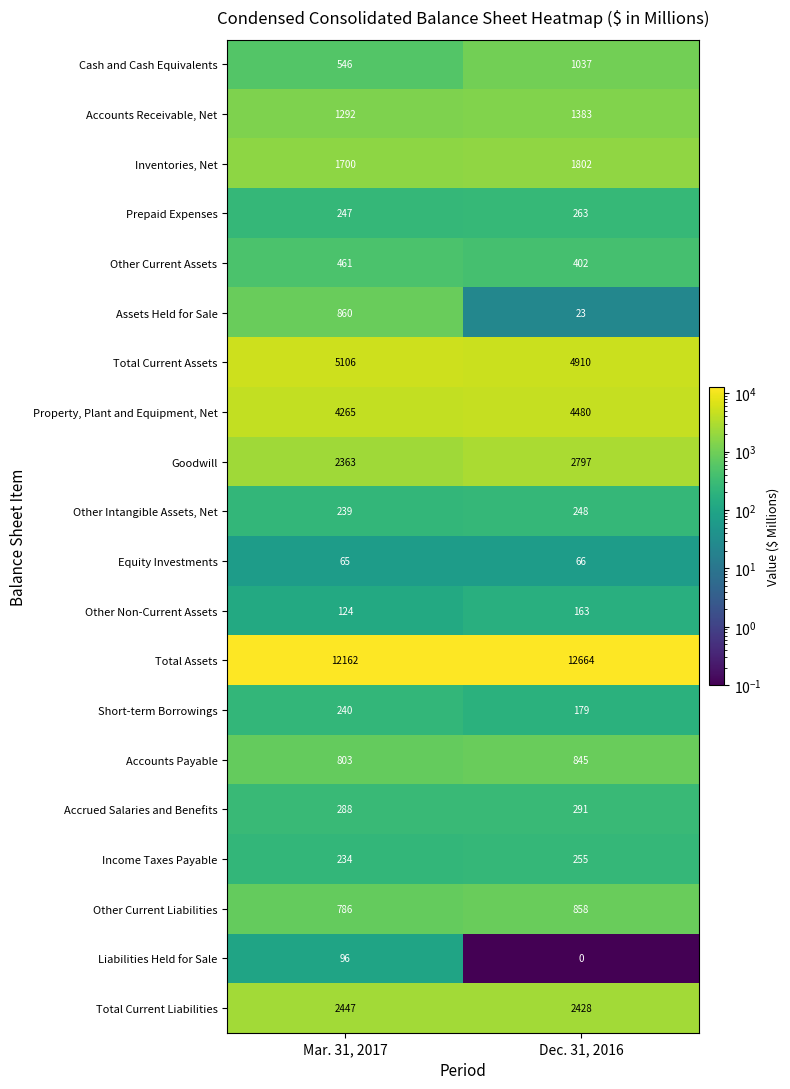

The value of Accrued Salaries and Benefits at Dec. 31, 2016 is 291. True or false?

True